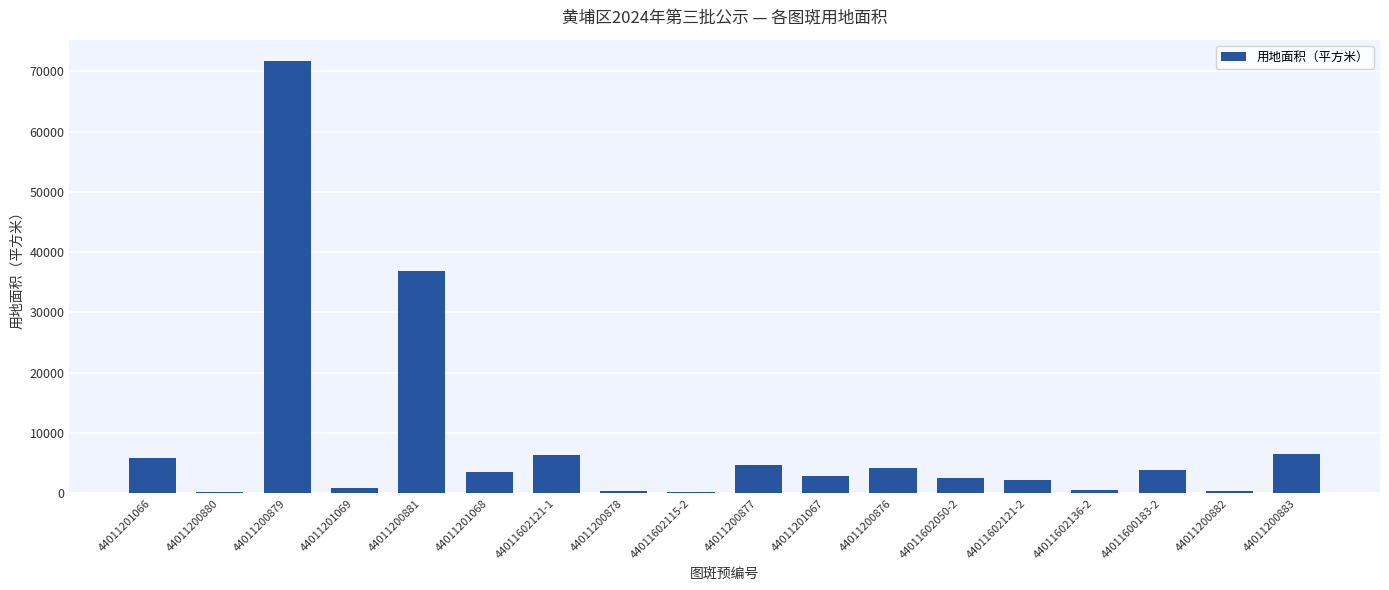

Which has a higher value, 44011602121-1 or 44011200879?

44011200879